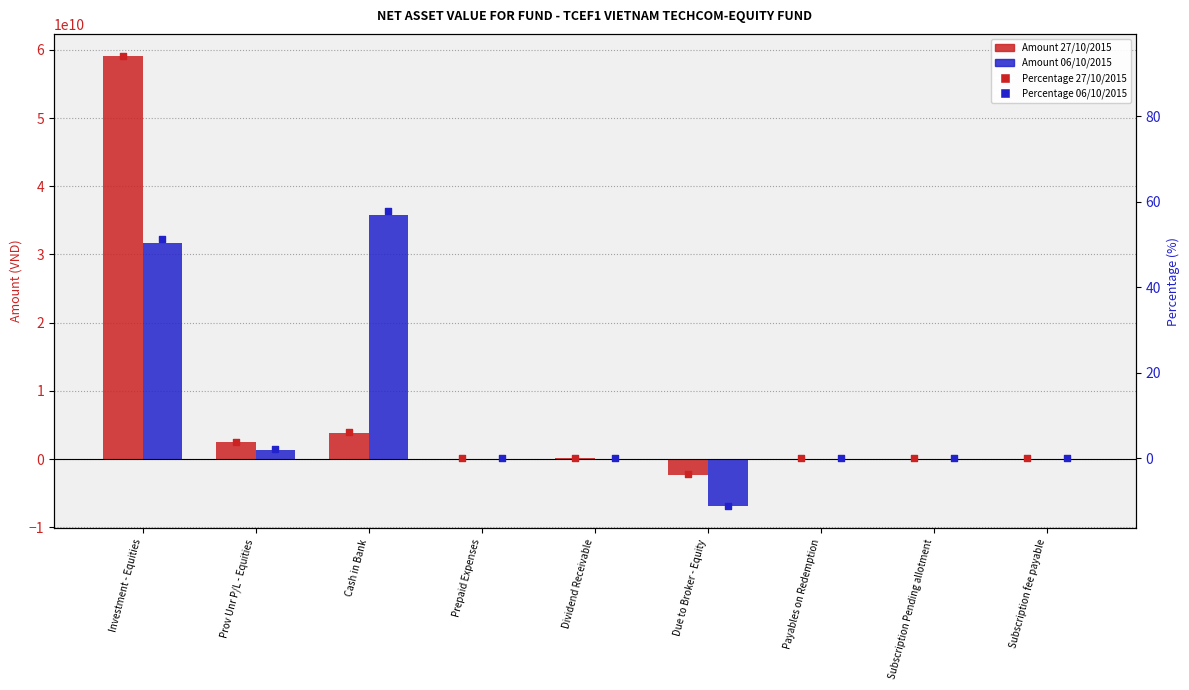

At which category is the sum across all series the highest?

Investment - Equities